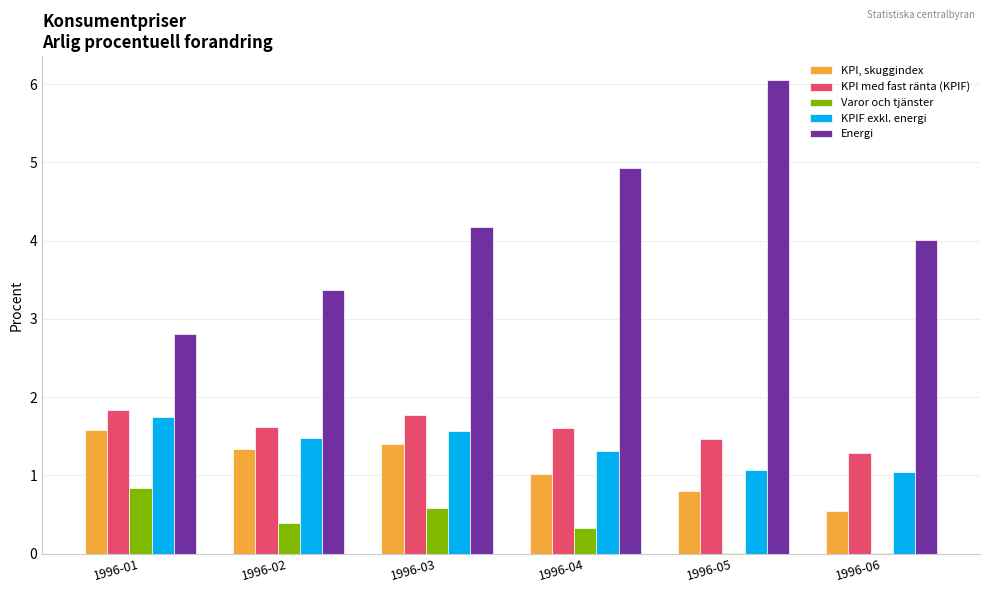

The KPI med fast ränta (KPIF) series shows 1.5 at 1996-05. True or false?

True